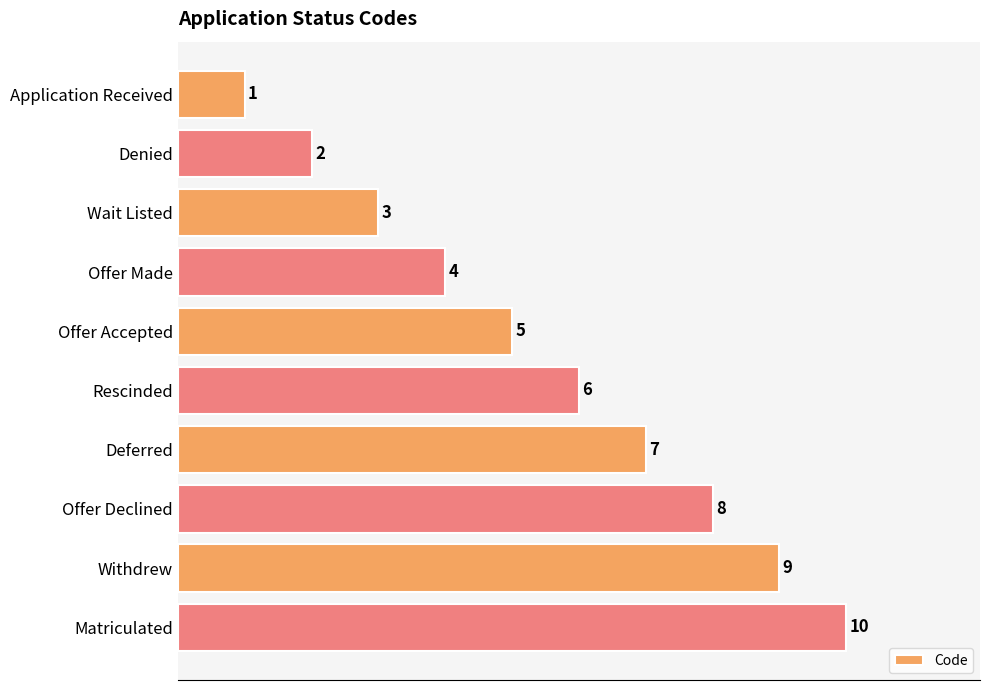

What is the average value?

6